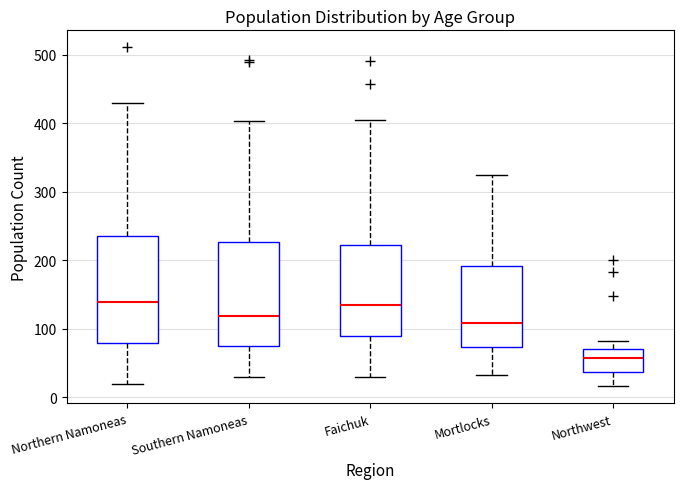

Reading left to right, read every box against the y-axis: the position of its median line, the range the box covers, and the ends of its whiskers. The values are not printed on the chart, so give them approximately, as read against the axis.

Northern Namoneas: median 140, box 80 to 240, whiskers 20 to 430
Southern Namoneas: median 120, box 70 to 230, whiskers 30 to 400
Faichuk: median 140, box 90 to 220, whiskers 30 to 410
Mortlocks: median 110, box 70 to 190, whiskers 30 to 320
Northwest: median 60, box 40 to 70, whiskers 20 to 80